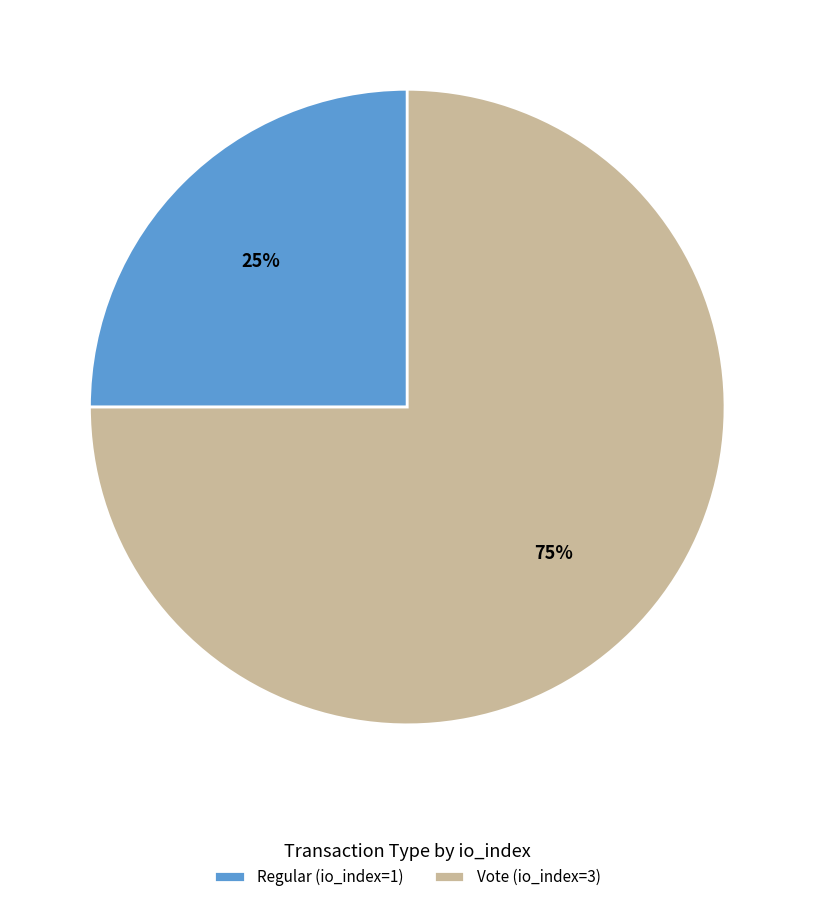

Approximately how many times larger is the value at Regular (io_index=1) compared to Vote (io_index=3)?

0.3